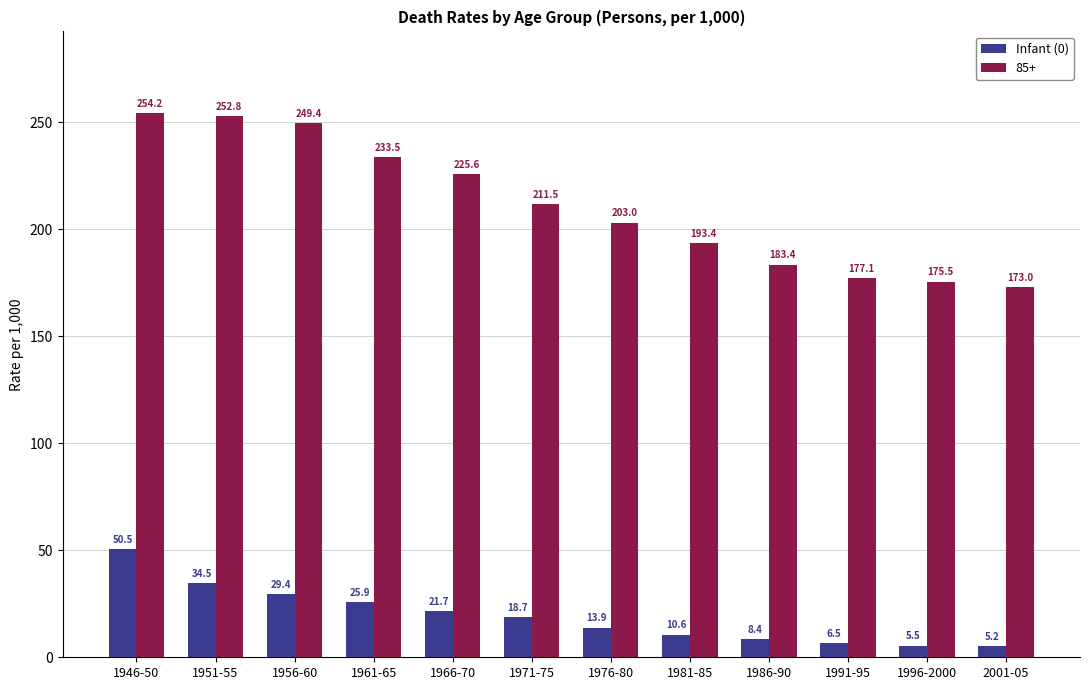

Reading left to right, list all the values displayed in this chart.

Infant (0): 50.5	34.5	29.4	25.9	21.7	18.7	13.9	10.6	8.4	6.5	5.5	5.2
85+: 254.2	252.8	249.4	233.5	225.6	211.5	203.0	193.4	183.4	177.1	175.5	173.0